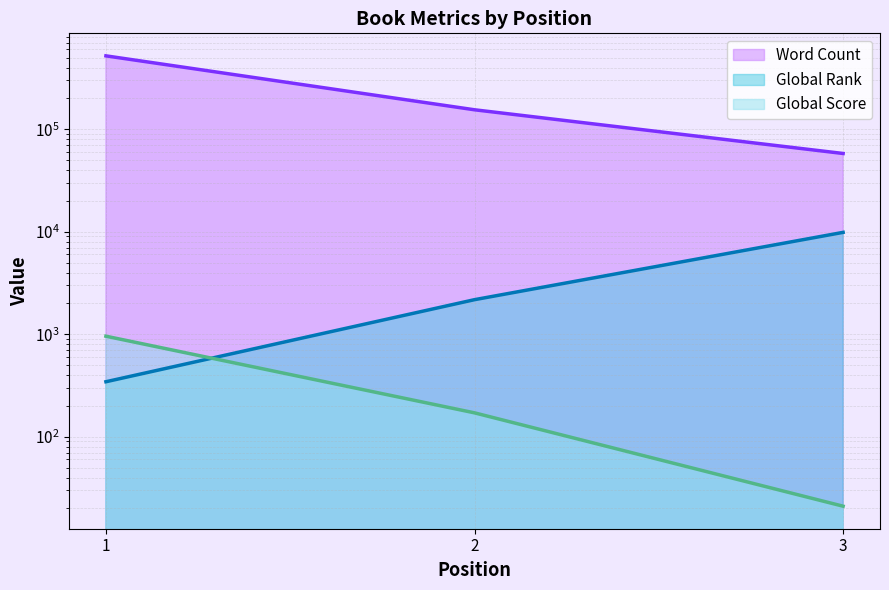

What is the total value across all series at 3?

67884